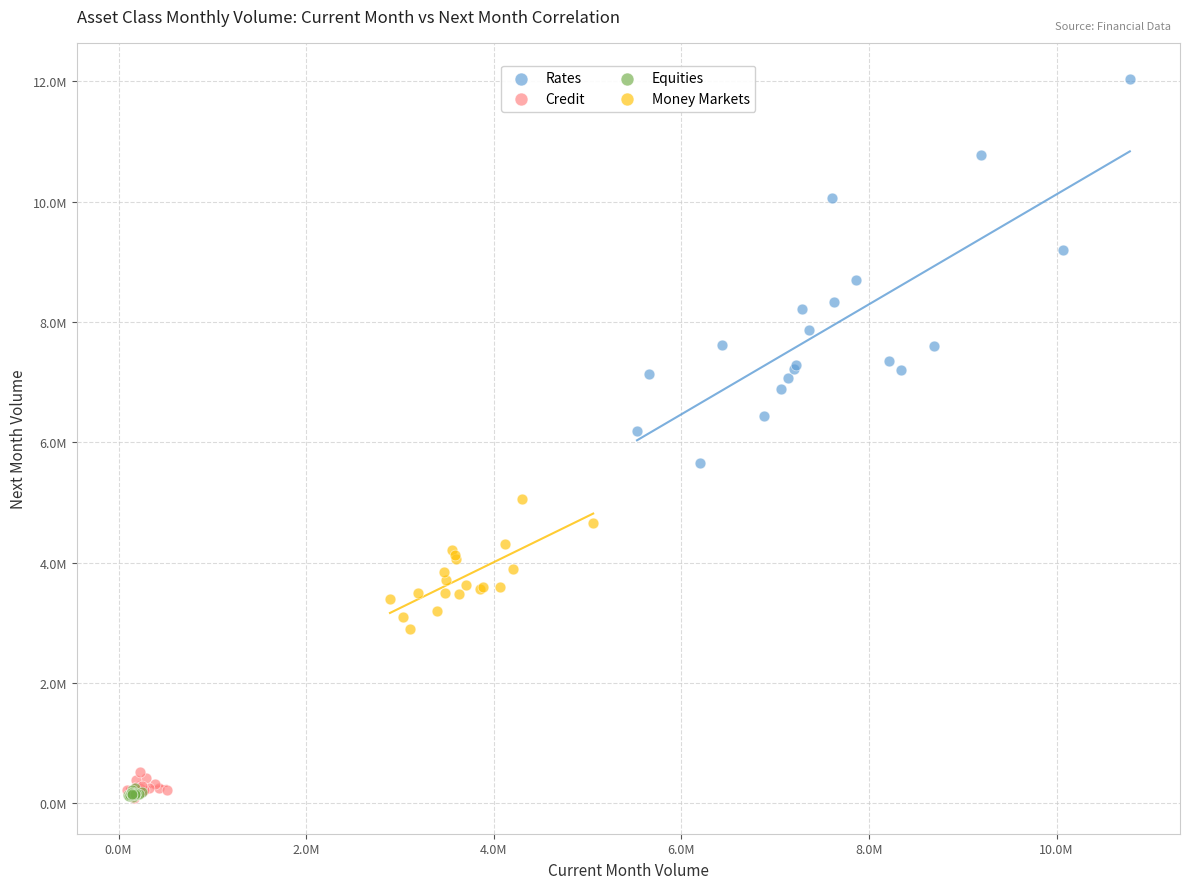

Which series has the largest Y range (max minus min)?

Rates